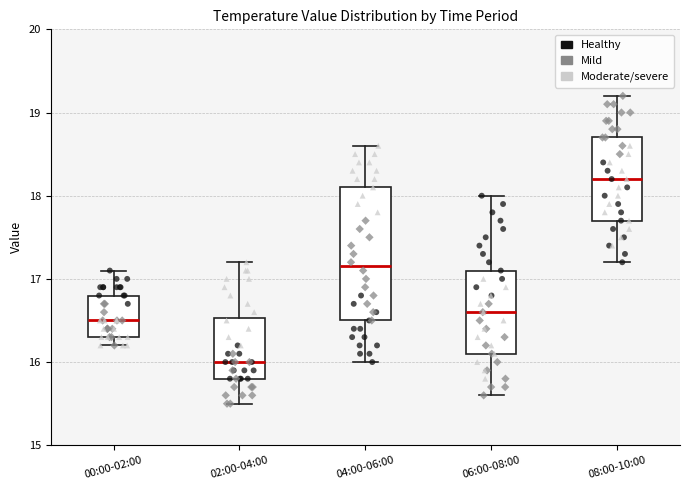

Comparing the boxes themselves (not the whiskers), which one is the tallest?

04:00-06:00